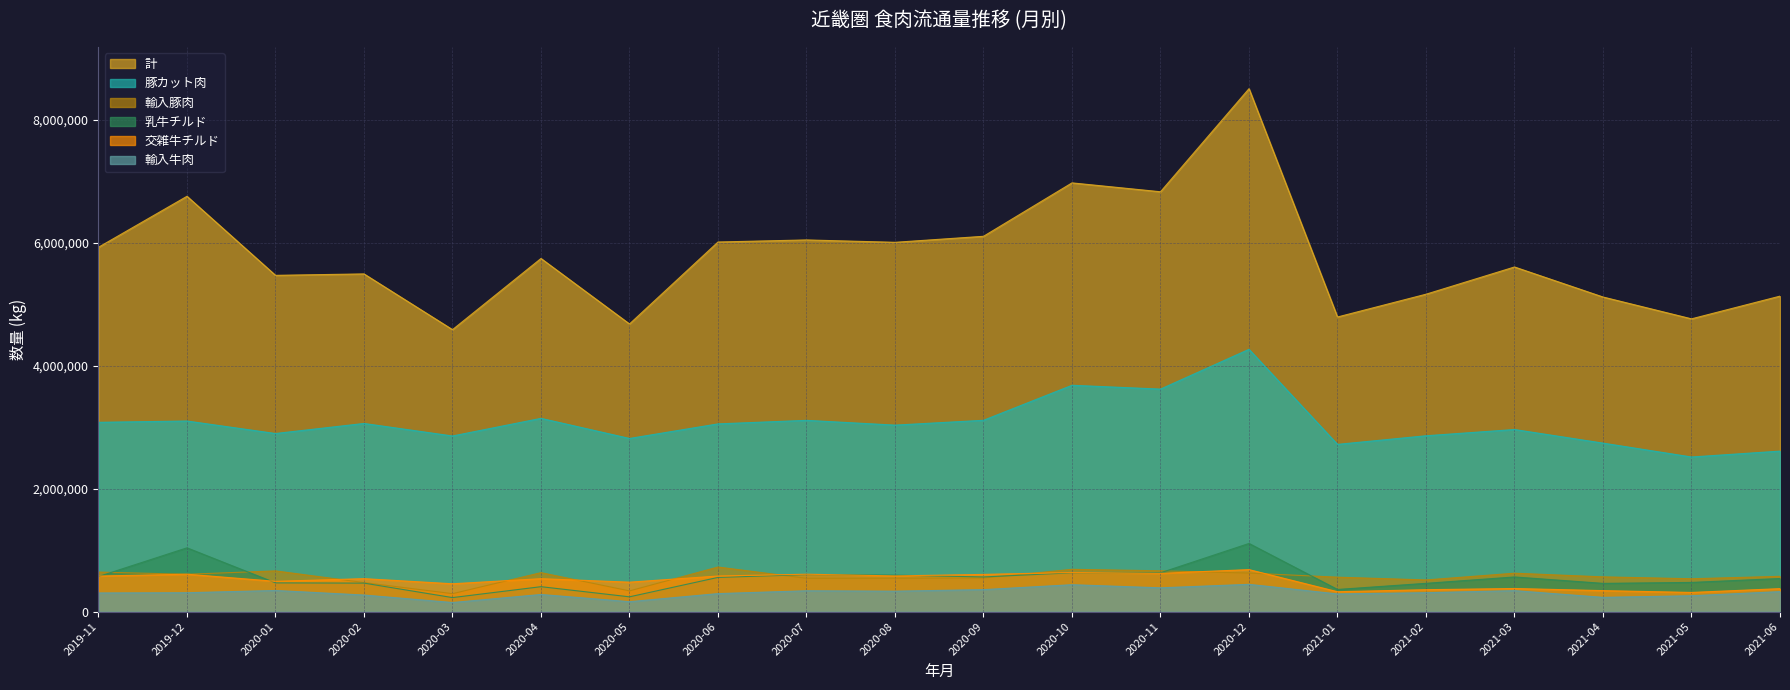

How many distinct data groups are displayed?

6